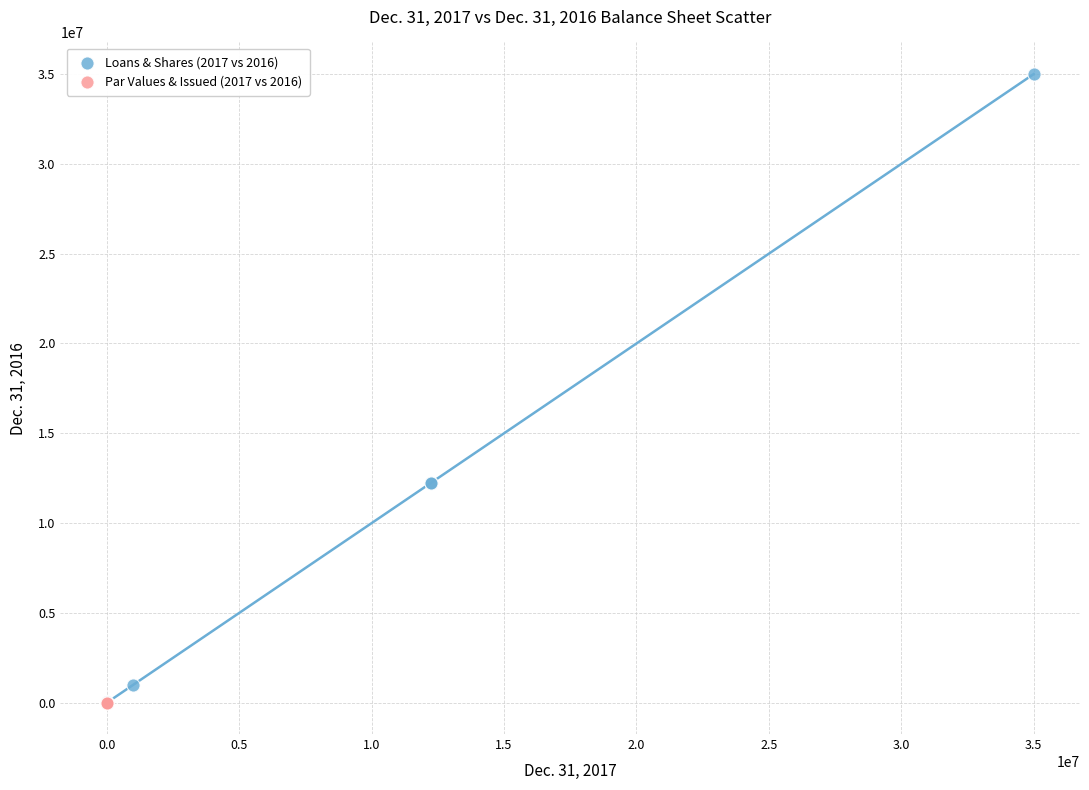

What are all the series names shown in the legend?

Loans & Shares (2017 vs 2016), Par Values & Issued (2017 vs 2016)